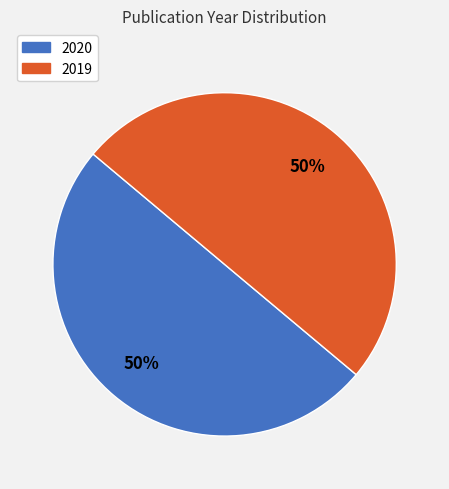

What is the ratio of the value at 2020 to the value at 2019?

1.0